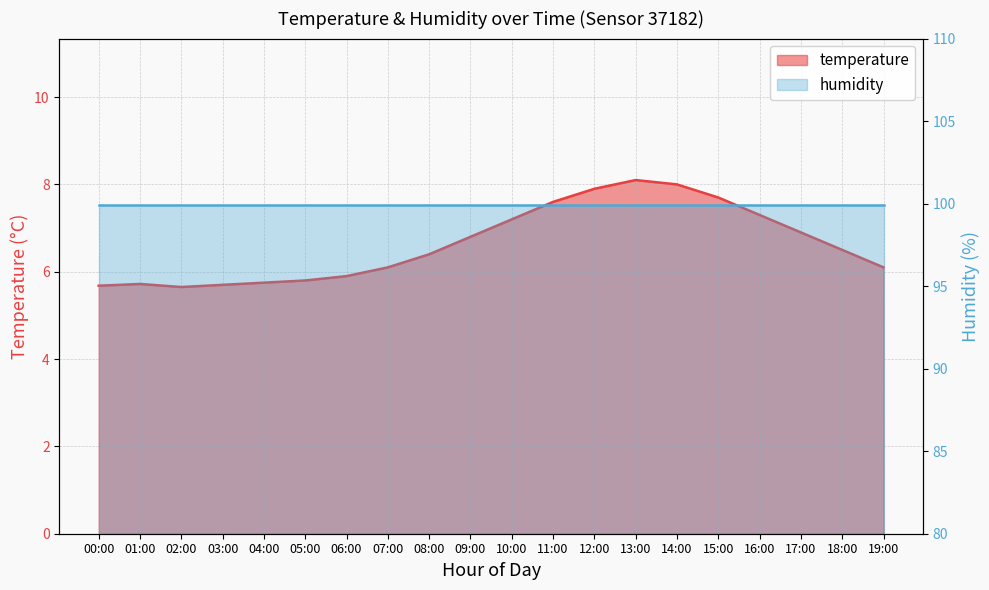

What is the label of the 11th point from the left?

10:00